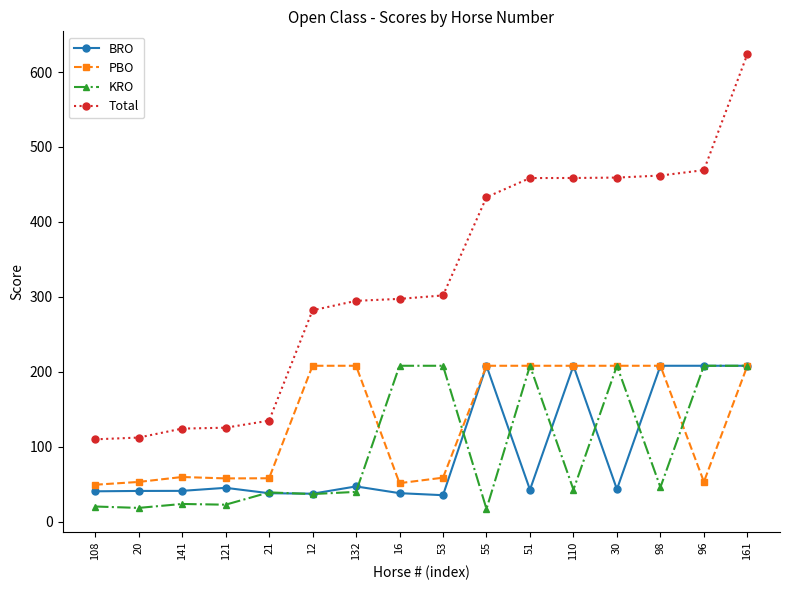

True or false: Total and PBO cross at least once.

False